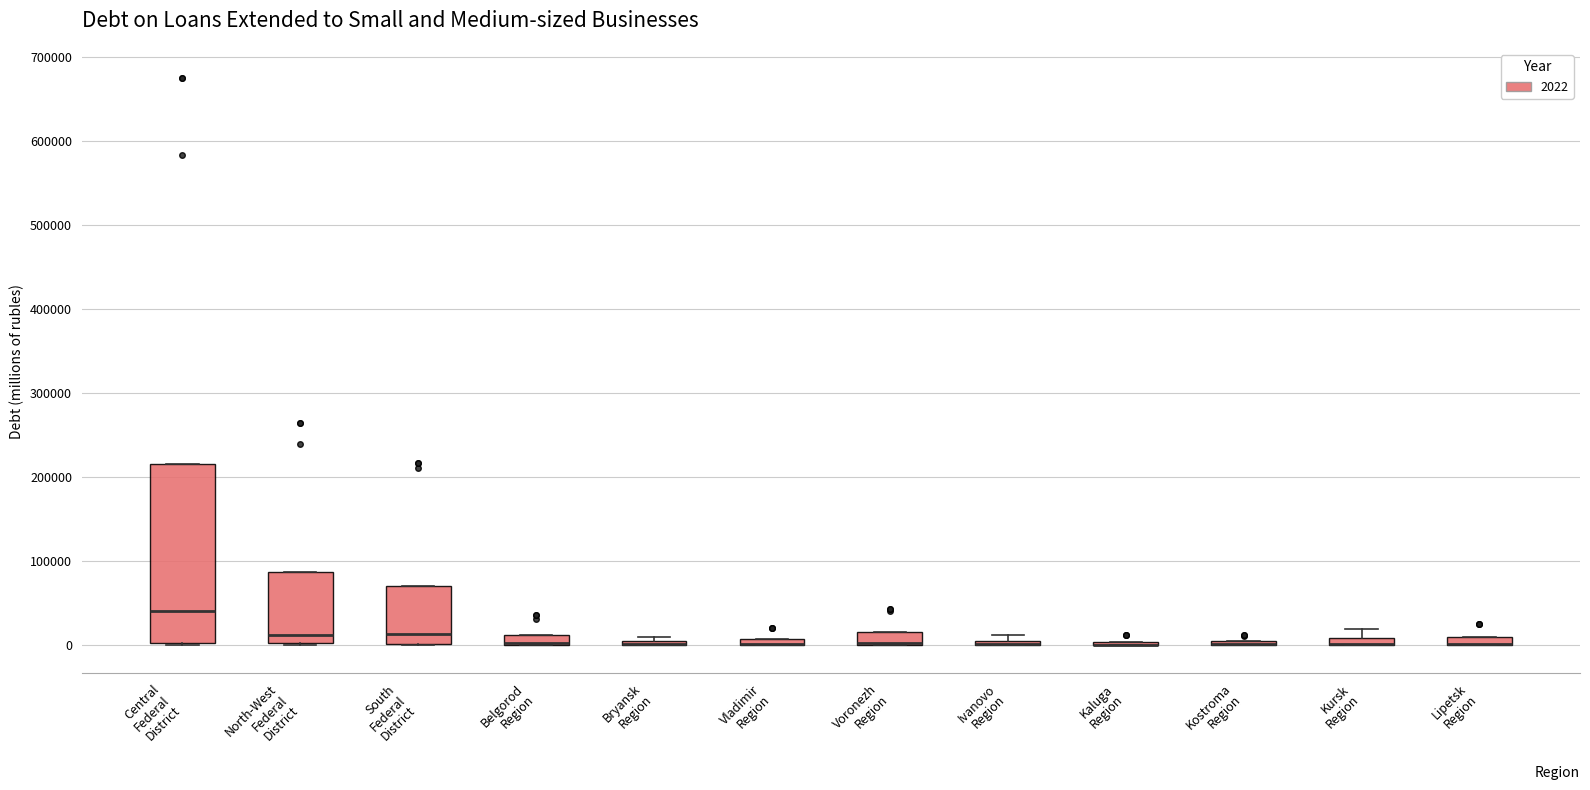

Where does the median line of the box for Central Federal District sit on the y-axis? The values are not printed on the chart, so give them approximately, as read against the axis.

40000